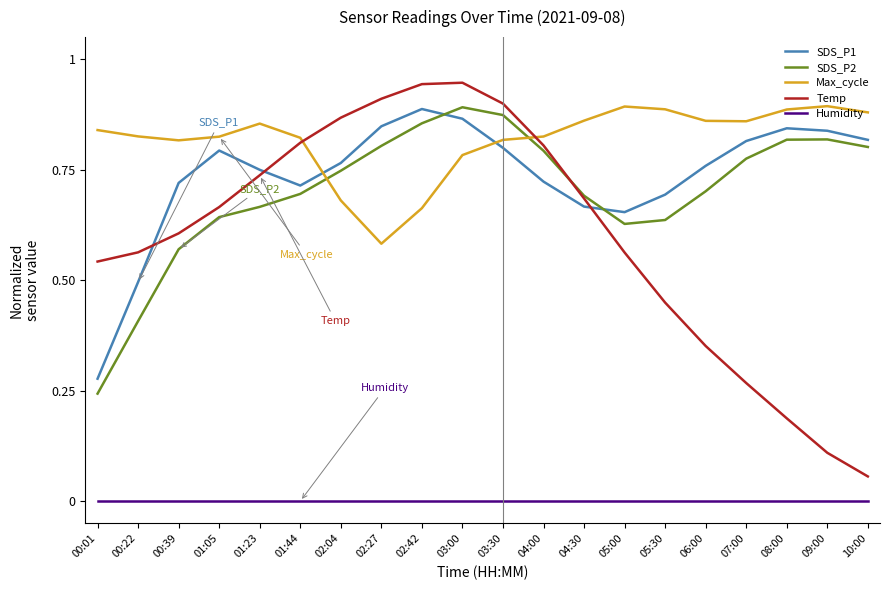

True or false: Temp and SDS_P2 cross at least once.

True